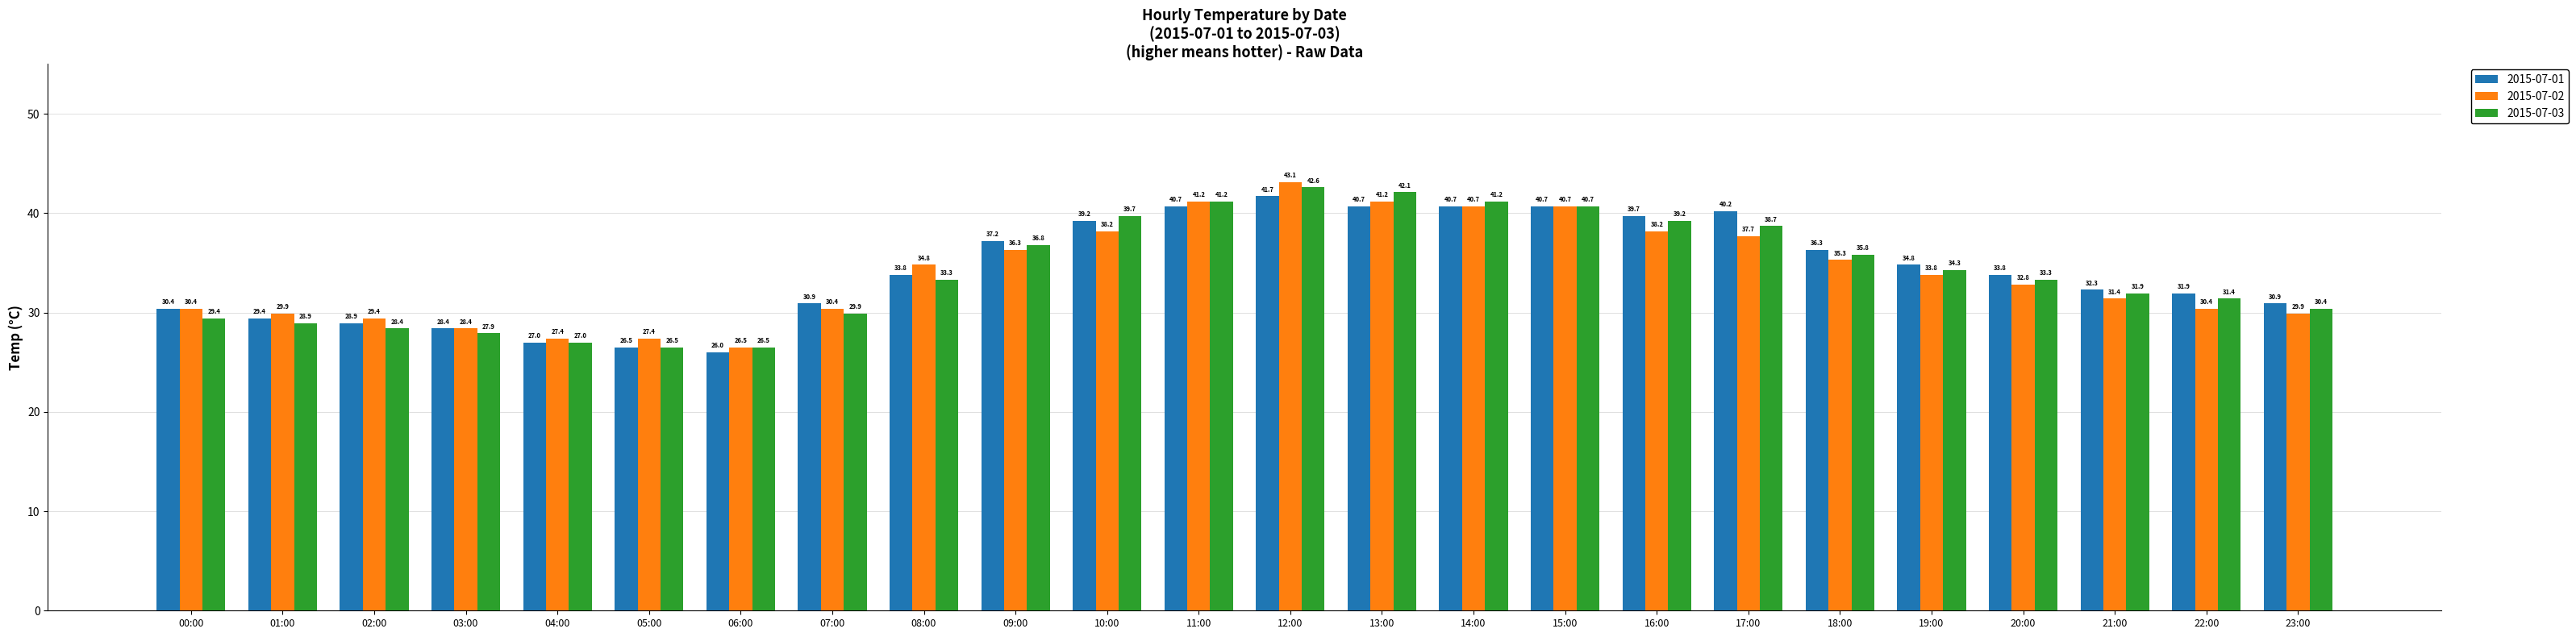

List the series in order of their peak value, lowest first.

2015-07-01, 2015-07-03, 2015-07-02